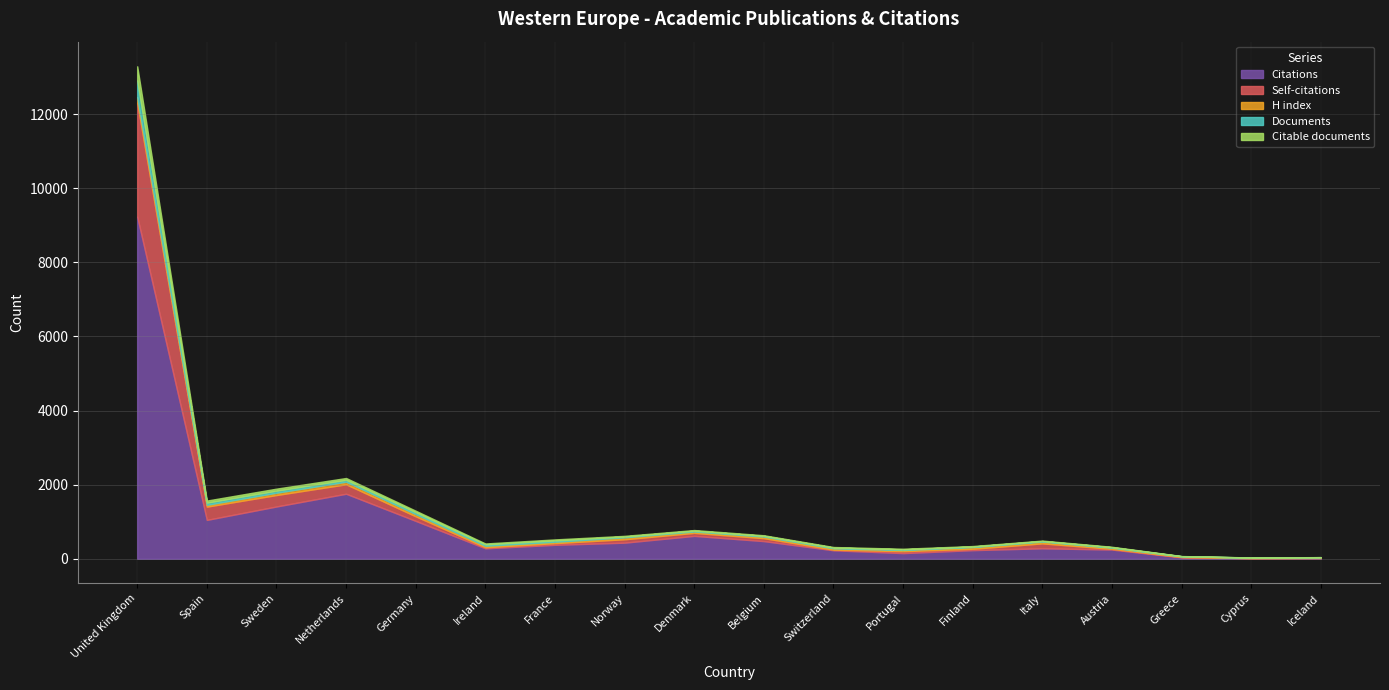

Reading left to right, transcribe all the data shown in this chart.

Citations: United Kingdom=9231	Spain=1048	Sweden=1410	Netherlands=1754	Germany=1021	Ireland=281	France=376	Norway=434	Denmark=617	Belgium=476	Switzerland=228	Portugal=152	Finland=232	Italy=282	Austria=248	Greece=38	Cyprus=13	Iceland=13
Self-citations: United Kingdom=3077	Spain=358	Sweden=309	Netherlands=255	Germany=124	Ireland=28	France=45	Norway=92	Denmark=81	Belgium=79	Switzerland=17	Portugal=52	Finland=37	Italy=133	Austria=19	Greece=8	Cyprus=3	Iceland=11
H index: United Kingdom=151	Spain=50	Sweden=63	Netherlands=70	Germany=59	Ireland=41	France=37	Norway=52	Denmark=37	Belgium=43	Switzerland=36	Portugal=32	Finland=46	Italy=49	Austria=32	Greece=19	Cyprus=15	Iceland=18
Documents: United Kingdom=449	Spain=58	Sweden=56	Netherlands=51	Germany=50	Ireland=38	France=36	Norway=21	Denmark=21	Belgium=20	Switzerland=20	Portugal=17	Finland=14	Italy=13	Austria=12	Greece=4	Cyprus=2	Iceland=1
Citable documents: United Kingdom=381	Spain=56	Sweden=54	Netherlands=49	Germany=42	Ireland=24	France=28	Norway=19	Denmark=19	Belgium=16	Switzerland=16	Portugal=17	Finland=14	Italy=13	Austria=12	Greece=4	Cyprus=2	Iceland=1